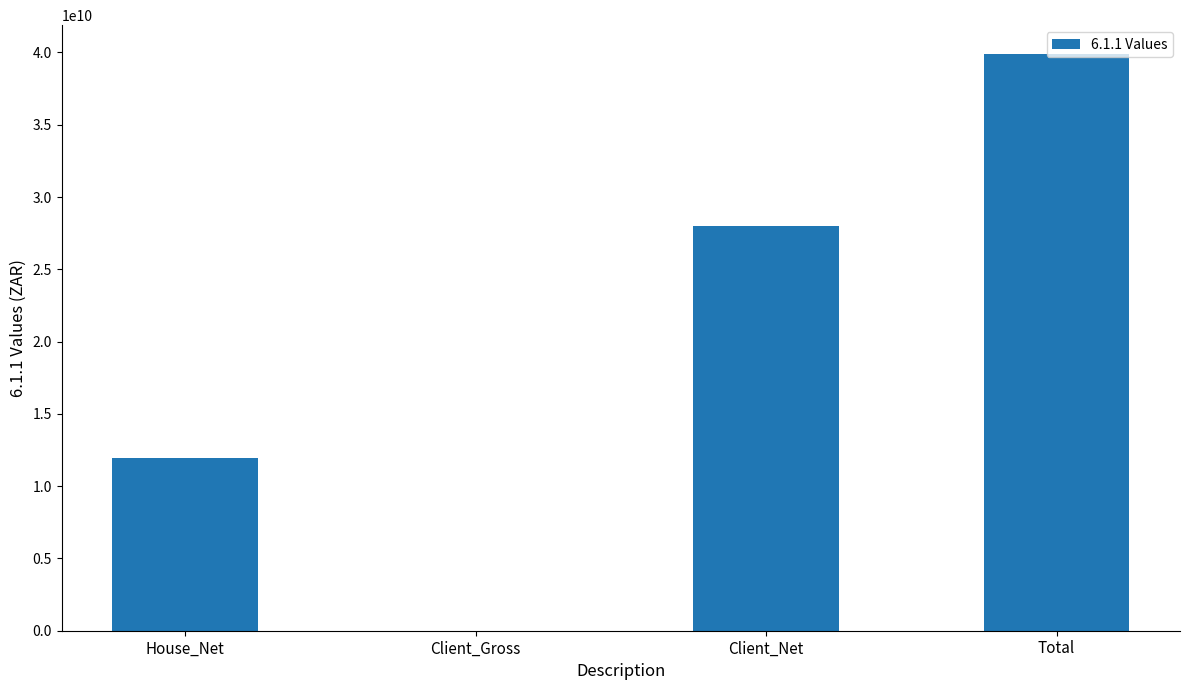

What is the greatest value displayed?

39895781469.4